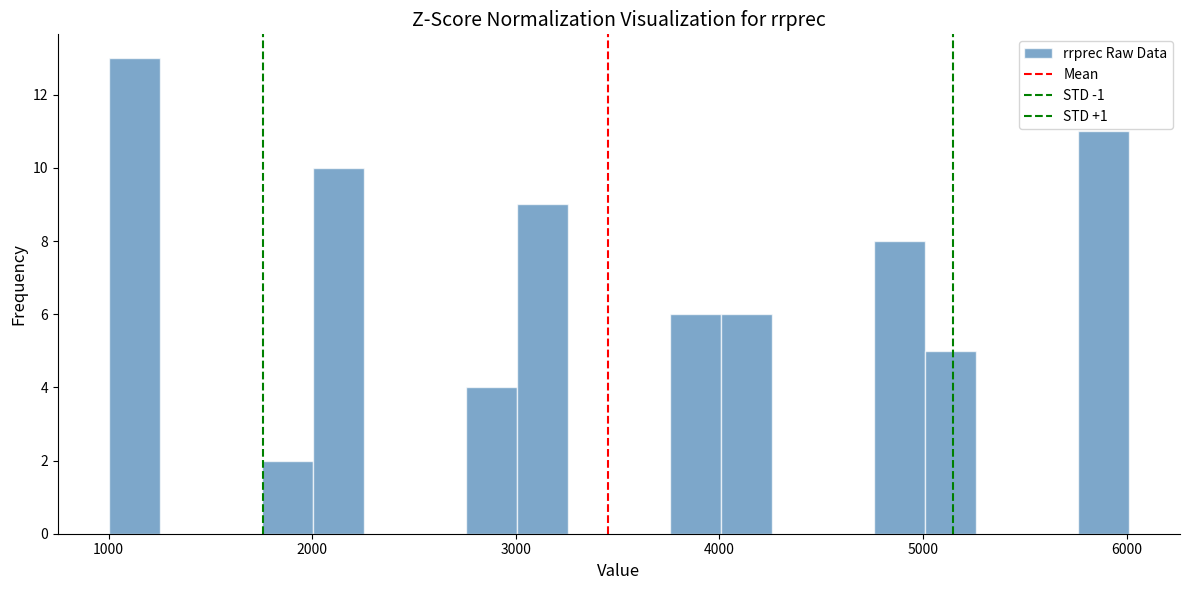

Around what value on the x-axis is the tallest bar? Give the approximate position of its centre, as read against the axis.

1100